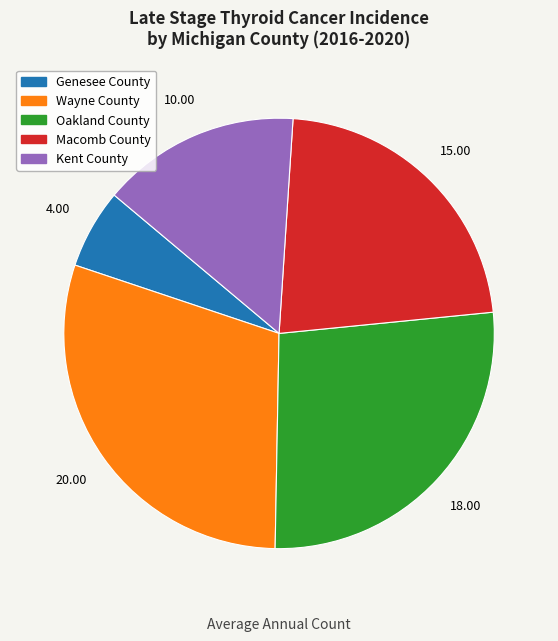

The Wayne County slice represents 22% of the pie. True or false?

False